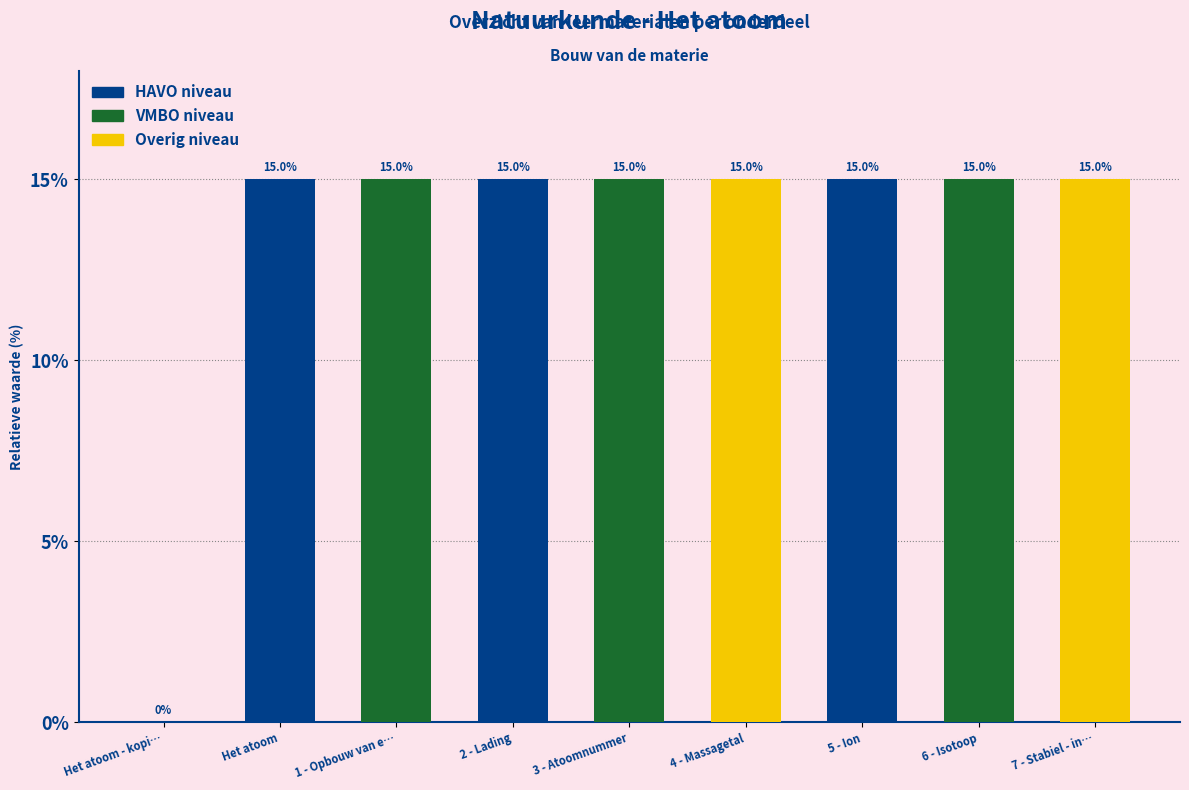

True or false: the data shows 3.9 at 6 - Isotoop.

False